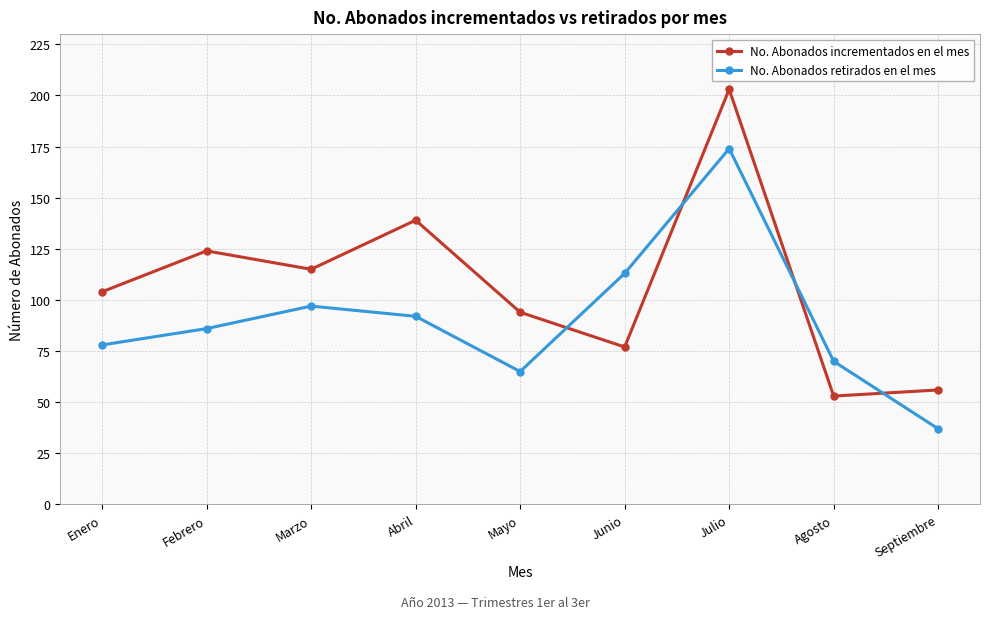

Which series has the largest total across all categories?

No. Abonados incrementados en el mes